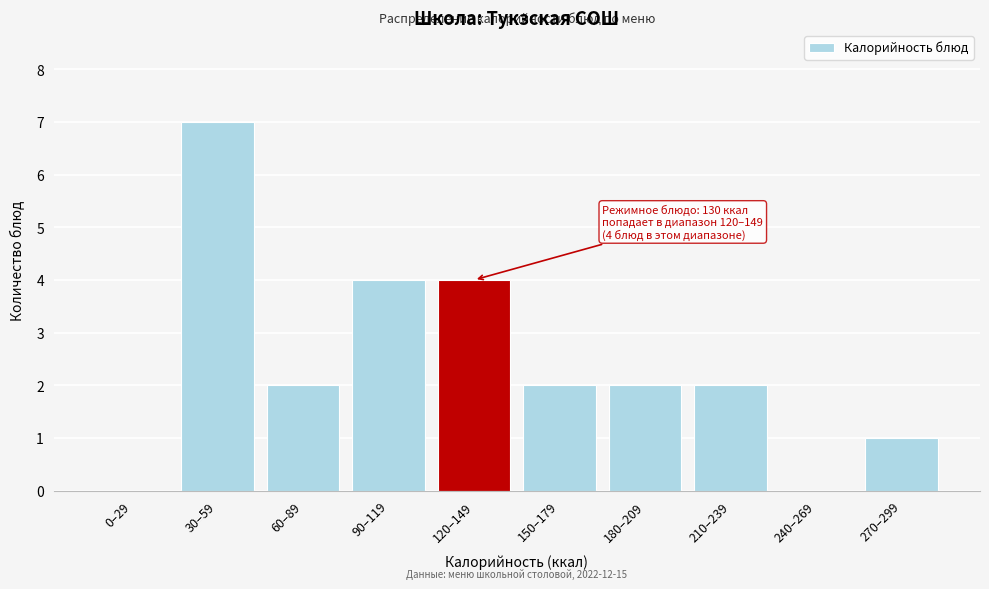

Reading left to right, what are all the values shown in this chart?

0–29=0	30–59=7	60–89=2	90–119=4	120–149=4	150–179=2	180–209=2	210–239=2	240–269=0	270–299=1